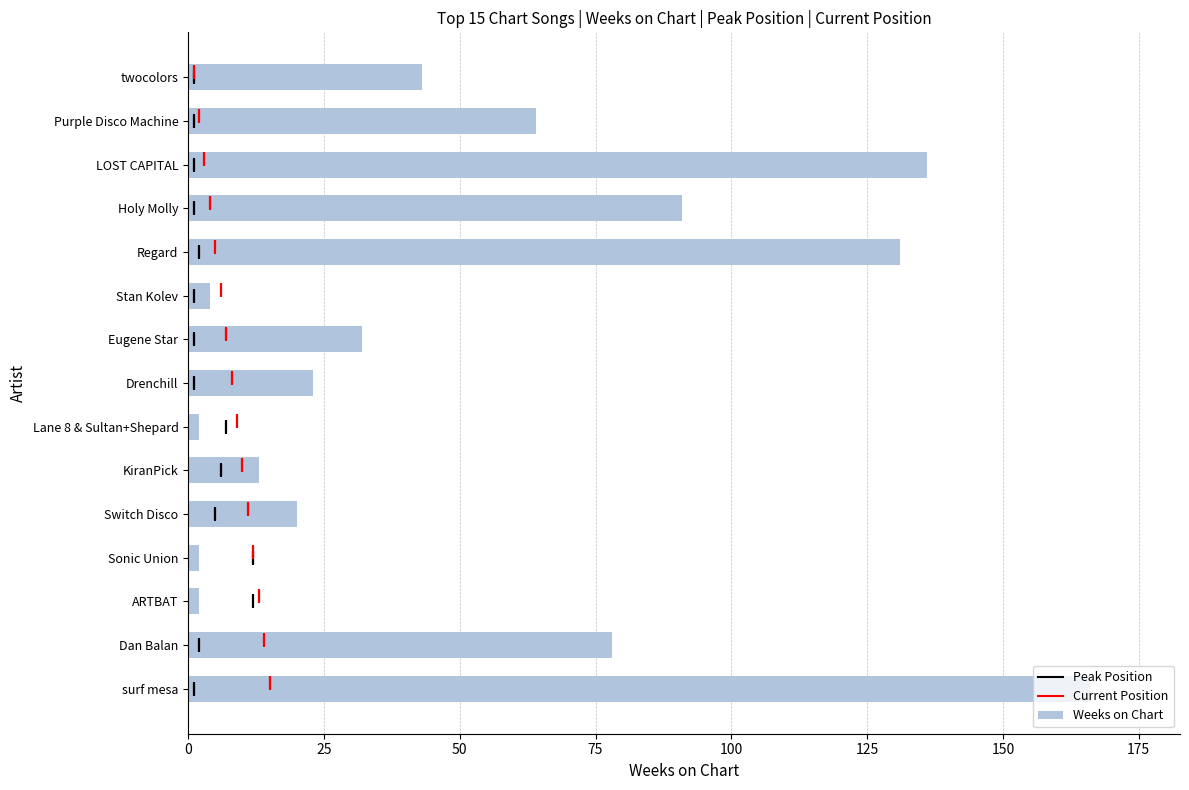

What is the smallest value displayed?

2